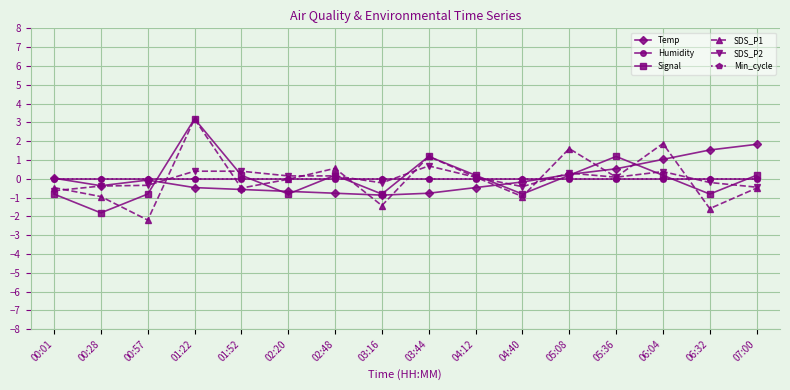

Does the chart have visible grid lines?

Yes